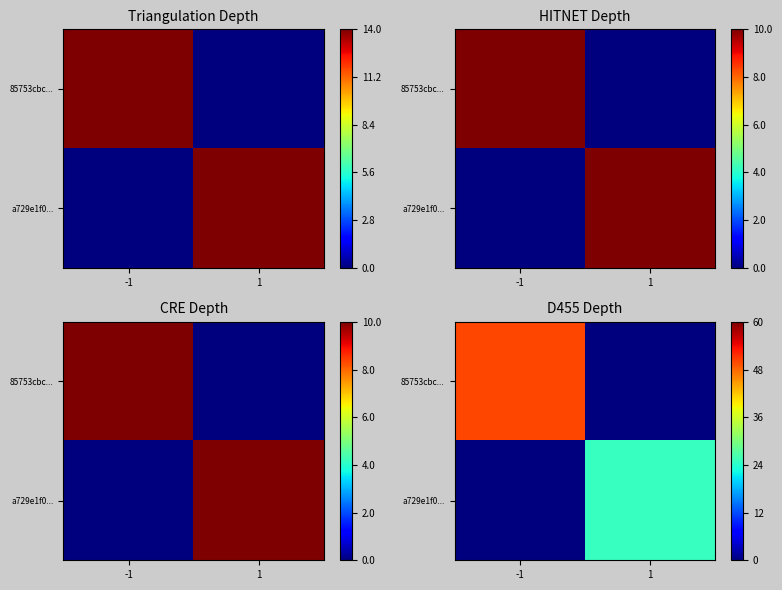

Which series has the widest spread of values?

85753cbc...